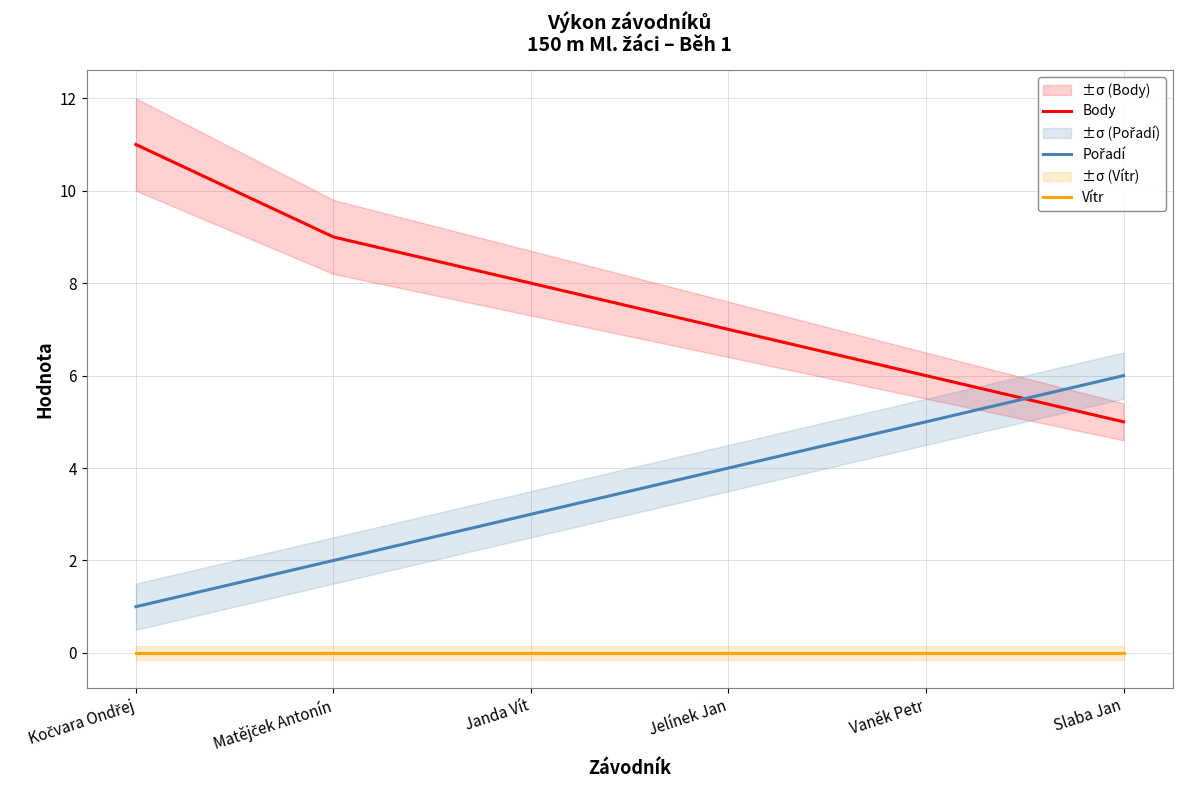

At how many categories does at least one series exceed 4?

6